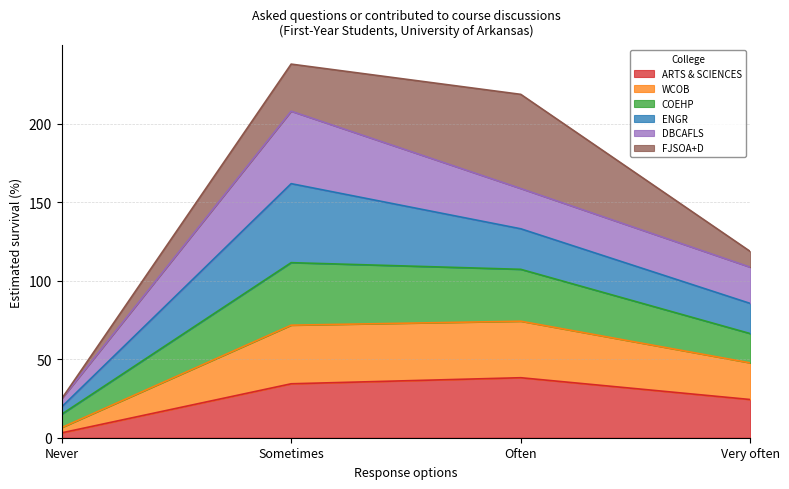

Which category has the lowest value in the ARTS & SCIENCES series?

Never